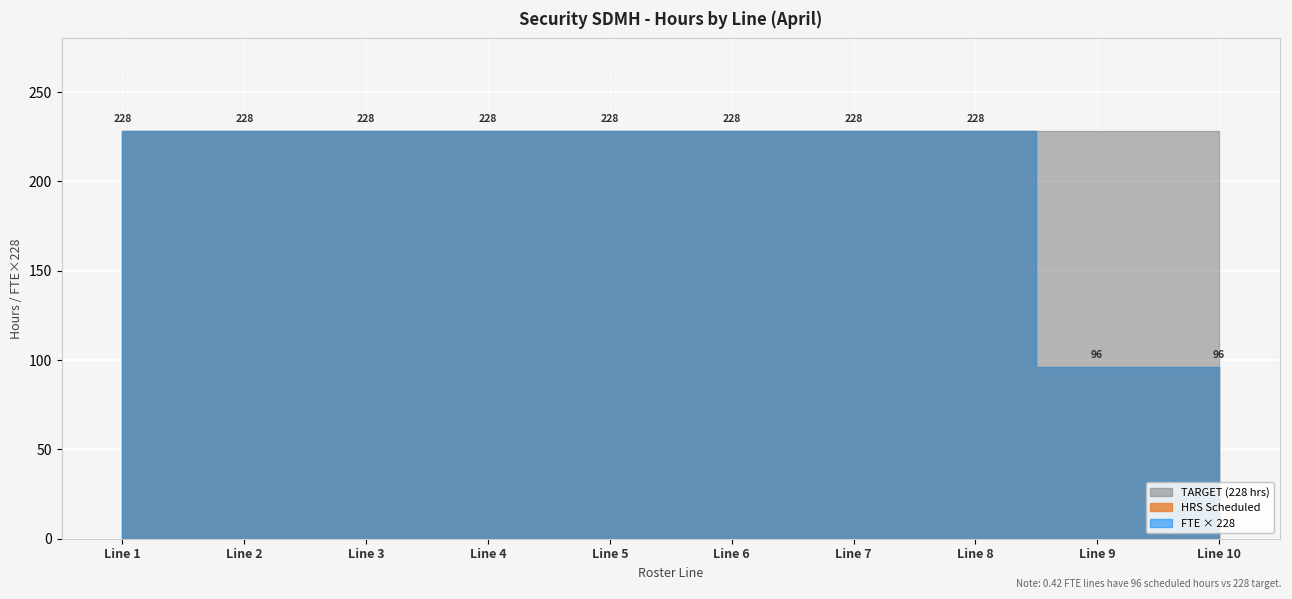

What is the average value of the HRS series?

201.6